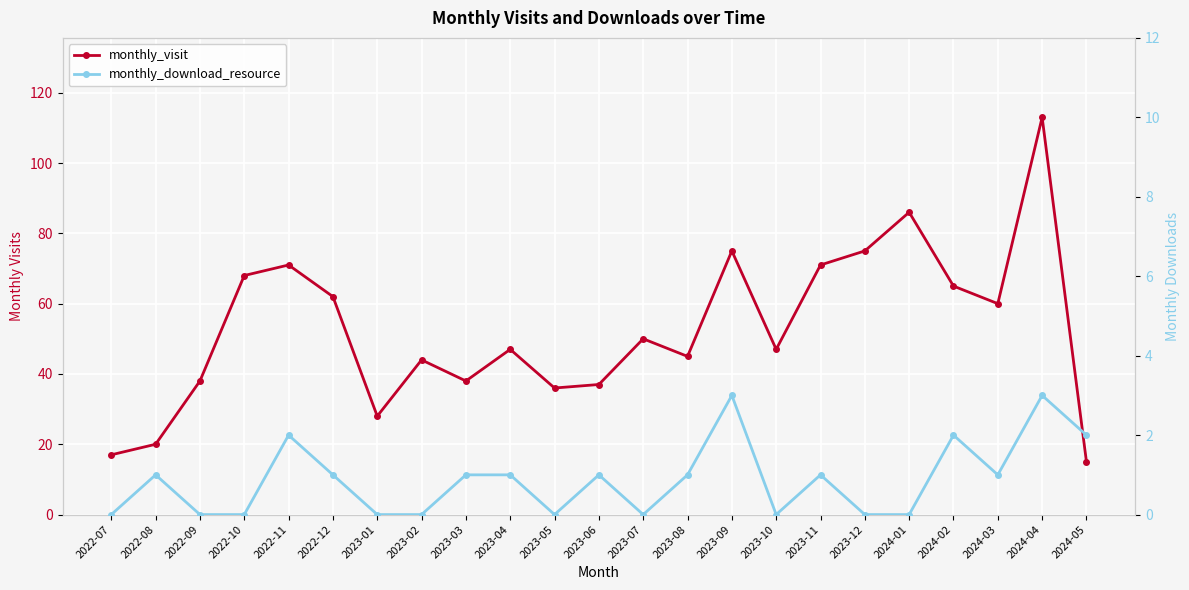

How many interior local valleys does the monthly_download_resource series have?

4